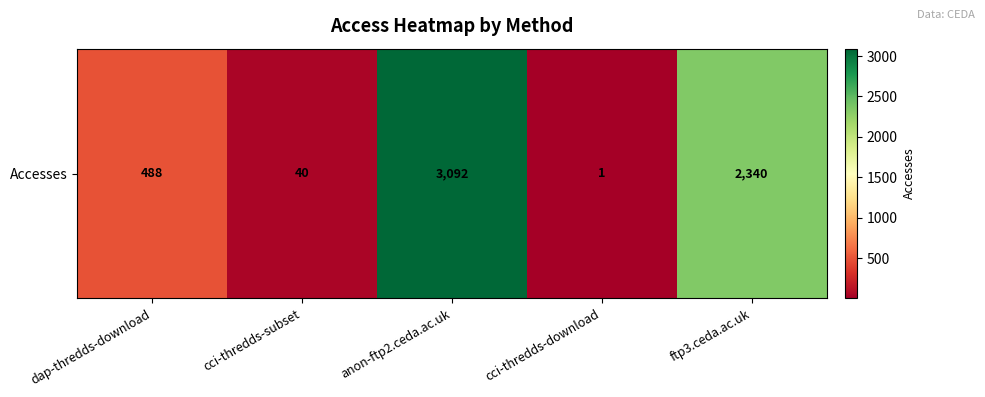

What is the difference between the values at cci-thredds-subset and cci-thredds-download?

39